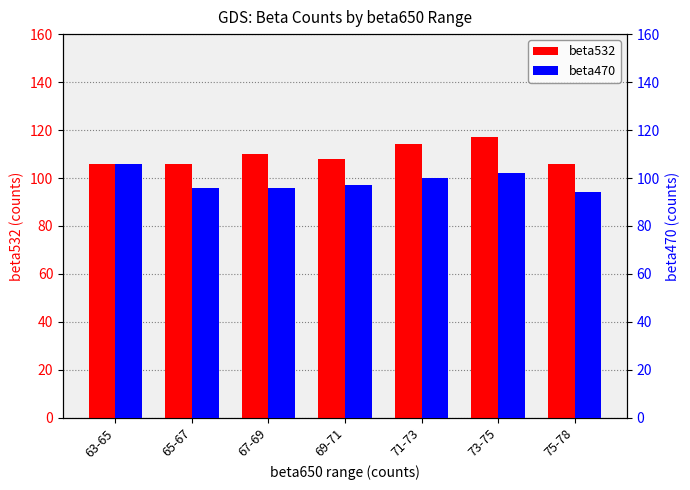

The value of beta470 at 71-73 is 100. True or false?

True